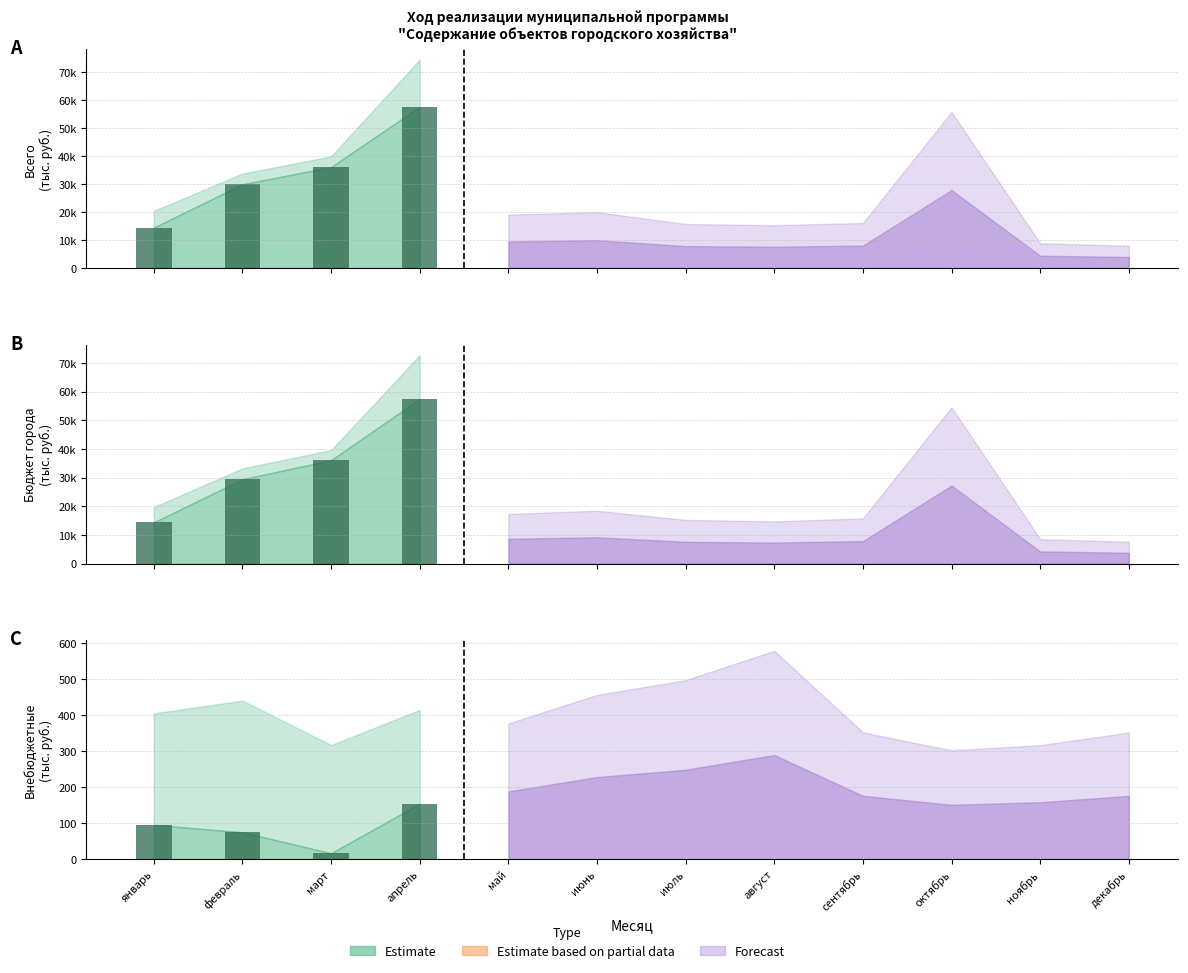

What value does the data have at январь?

95.3